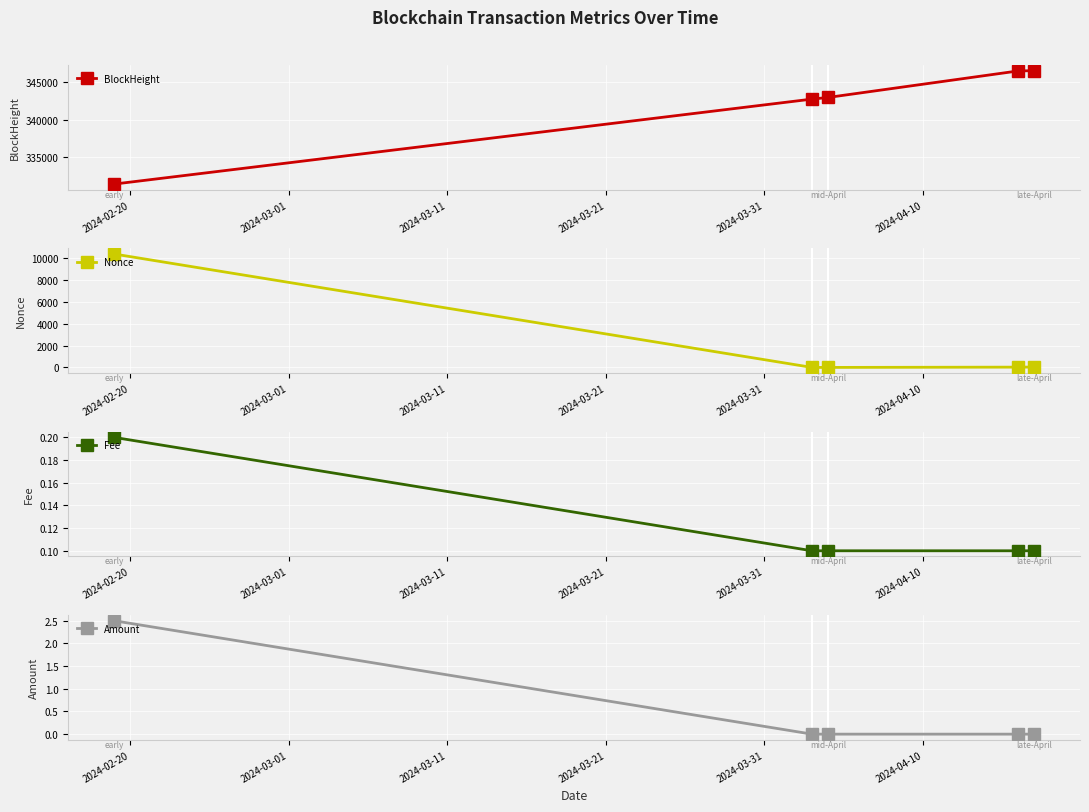

True or false: Fee has more than 2 interior local peaks.

False